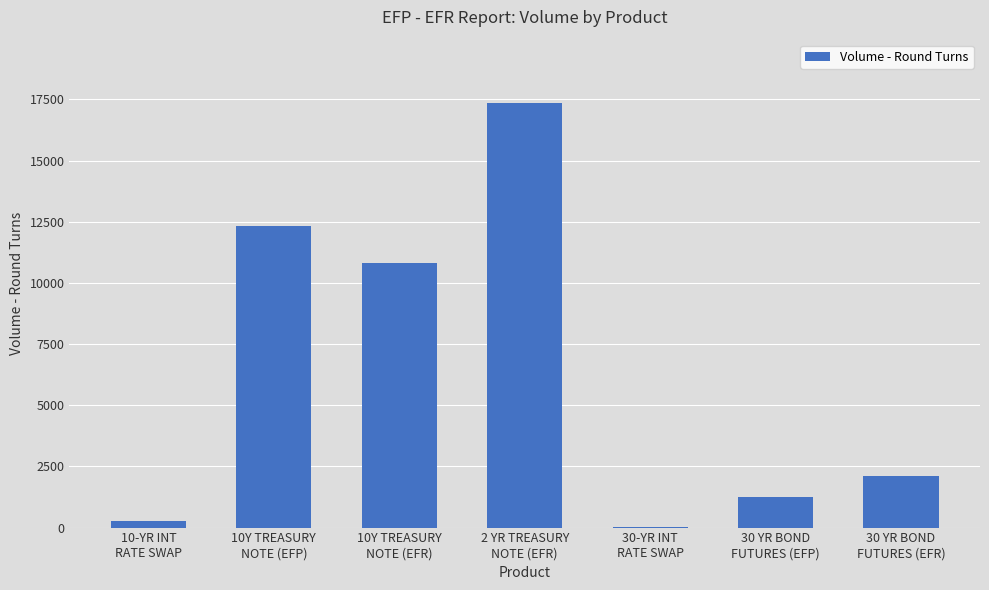

Which category has the highest value across all series?

2 YR TREASURY
NOTE (EFR)